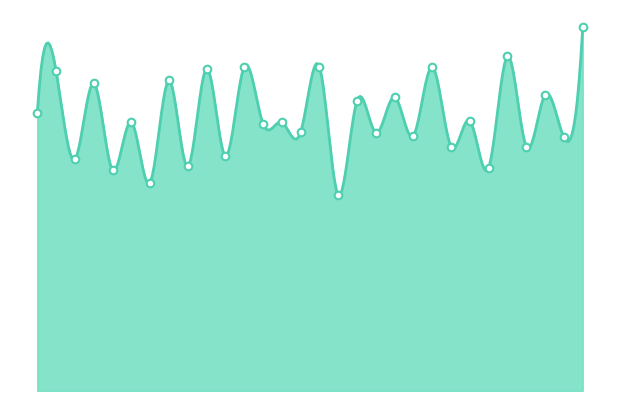

What is the change in value from 2024-05-05 to 2024-03-20?

-0.1